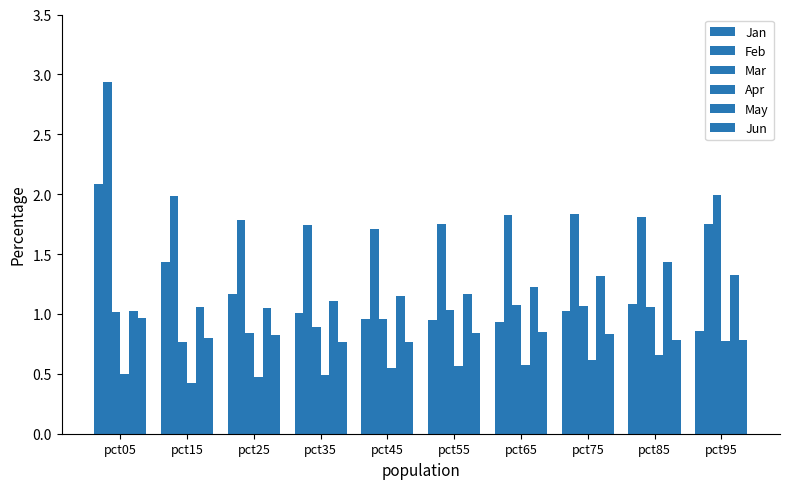

The value of Mar at pct55 is 1.0. True or false?

True